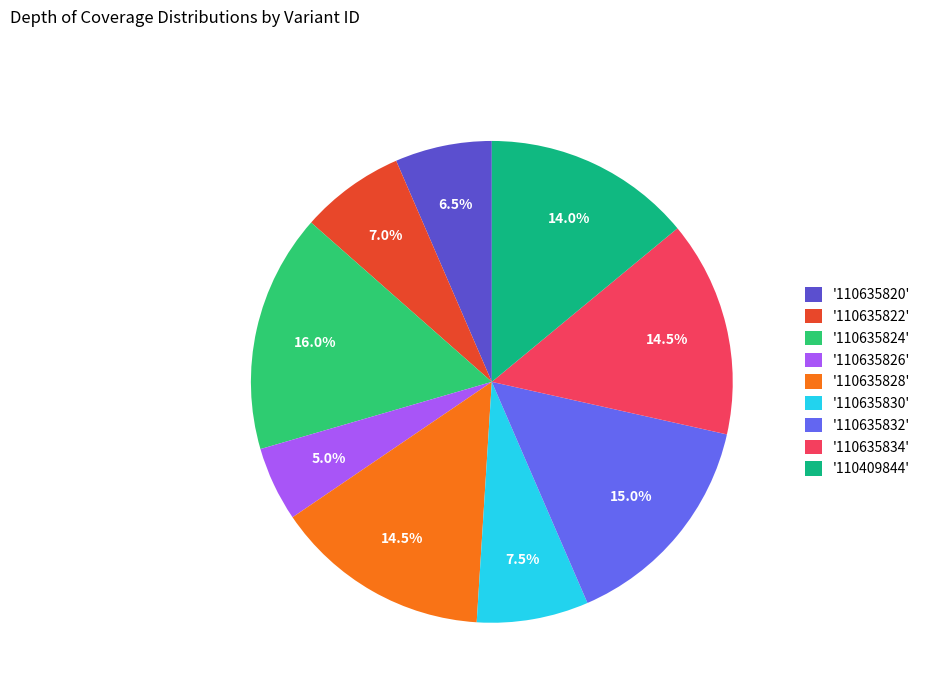

How many segments does this pie chart have?

9